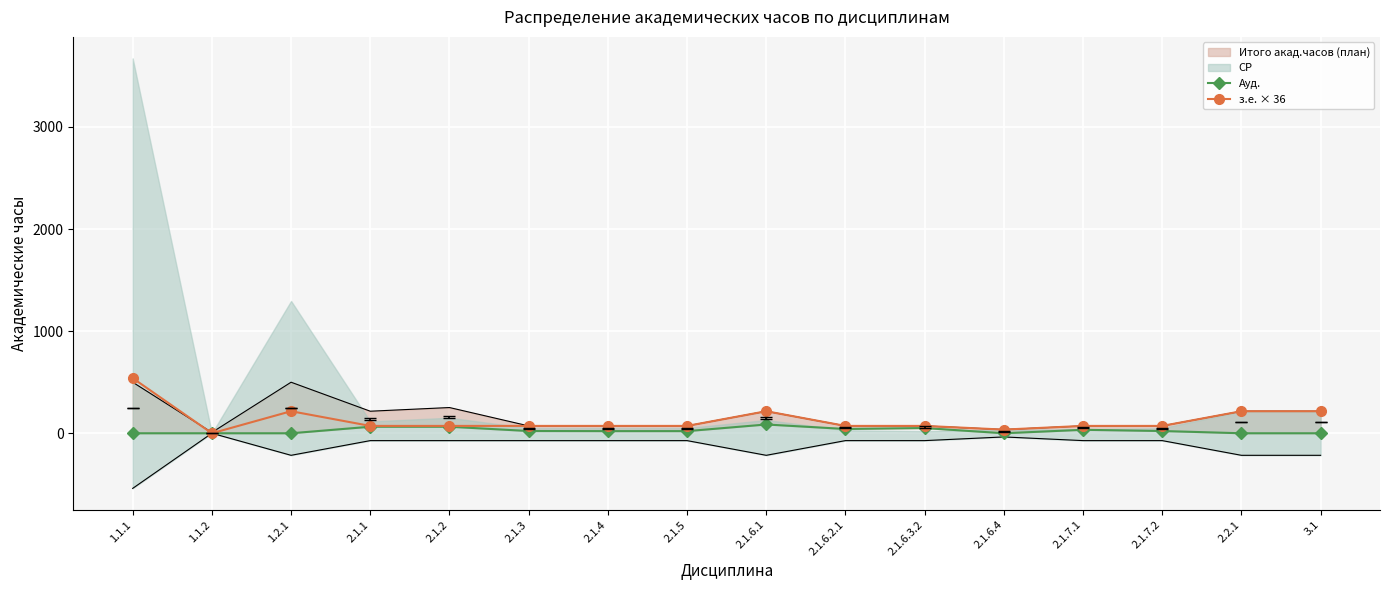

At how many categories does at least one series exceed 261?

1